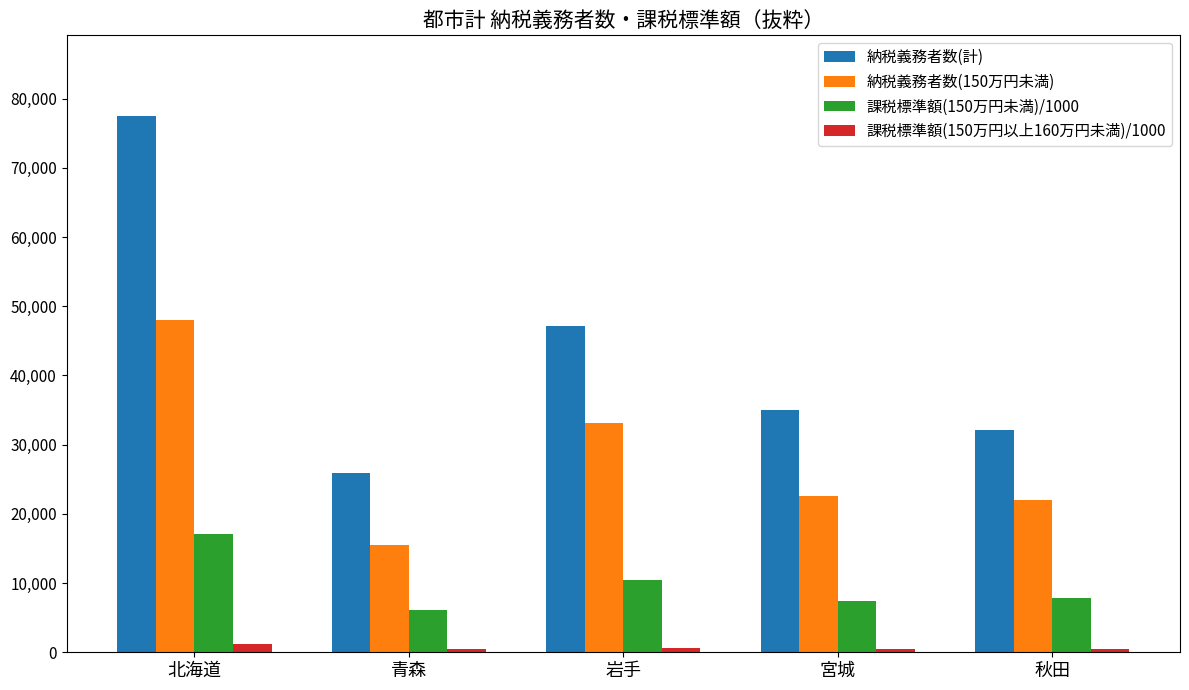

What are all the series names shown in the legend?

納税義務者数(計), 納税義務者数(150万円未満), 課税標準額(150万円未満)/1000, 課税標準額(150万円以上160万円未満)/1000